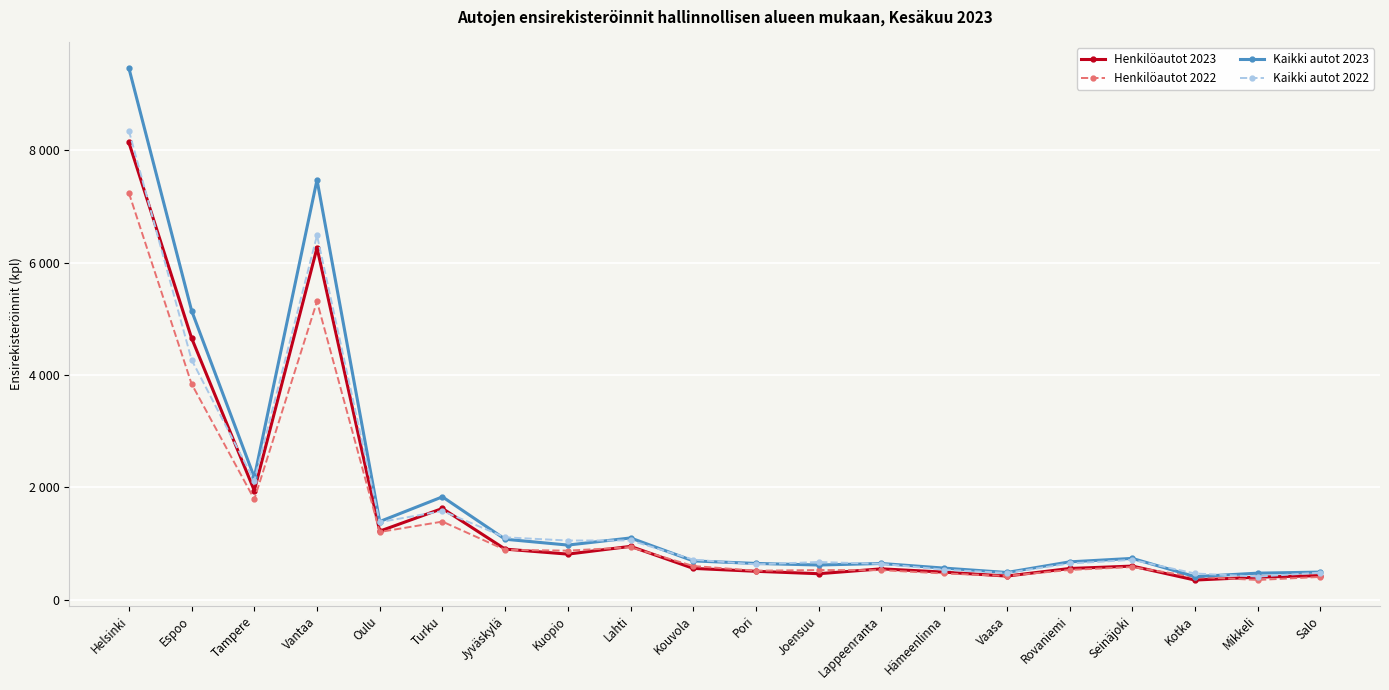

How many times do Kaikki autot 2023 and Kaikki autot 2022 cross each other?

8